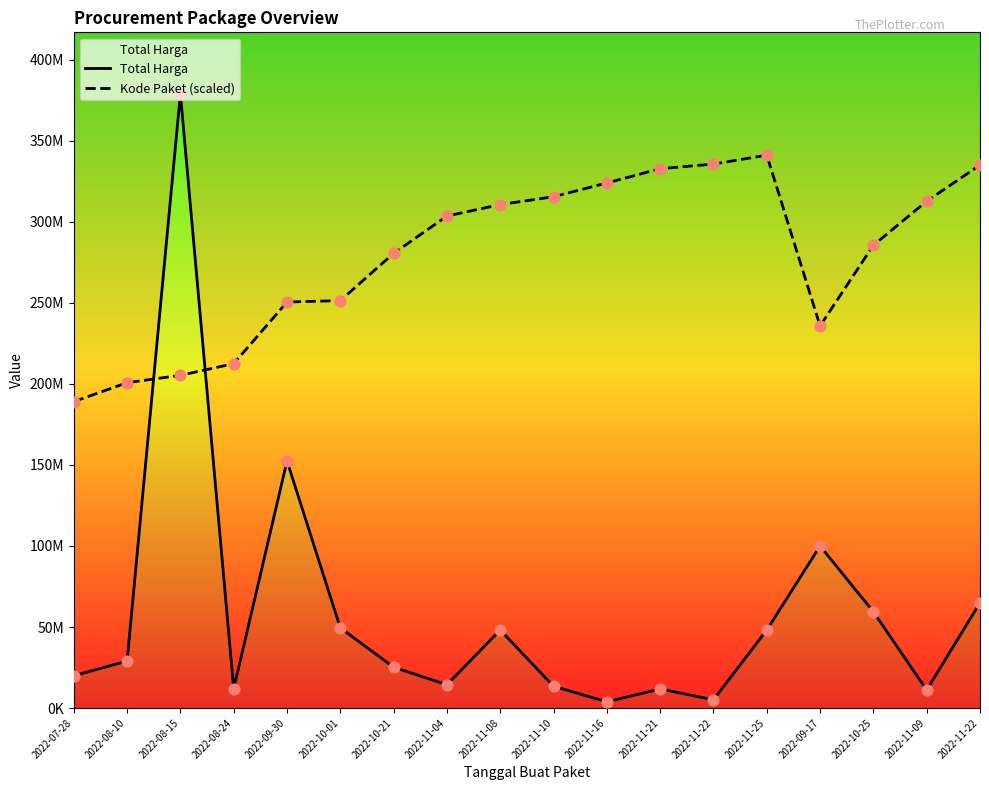

Which series contains the lowest Y value?

Total Harga